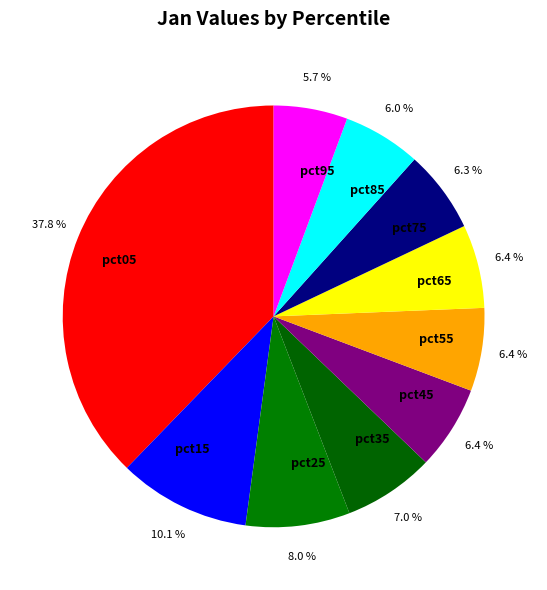

Count the number of slices in the pie.

10